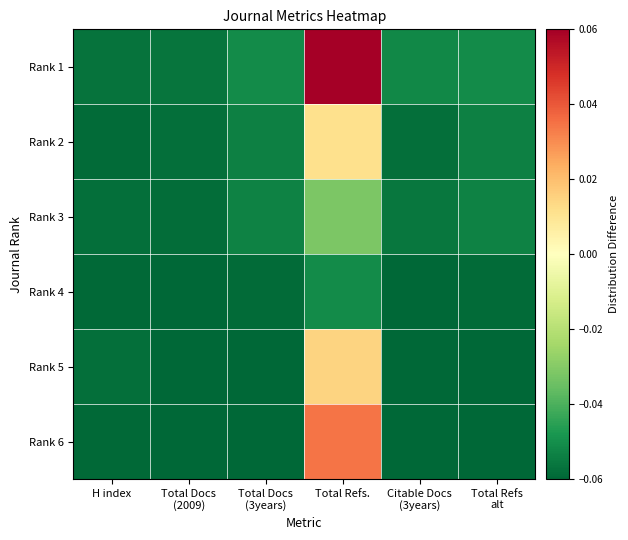

What is the greatest value displayed?

0.1